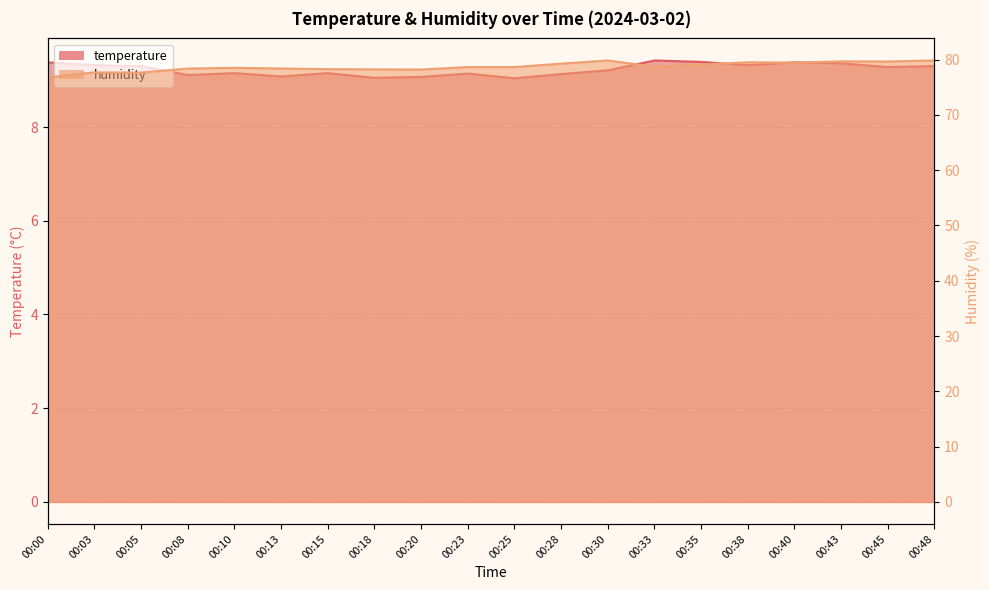

At which category does temperature reach its first local peak?

00:10